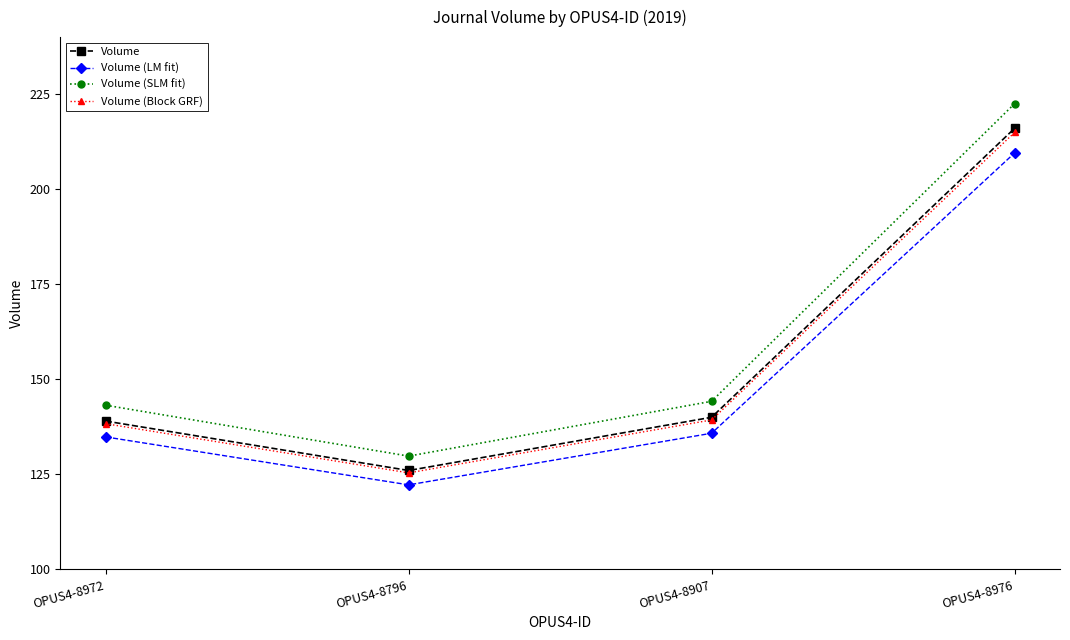

At how many categories does at least one series exceed 170?

1